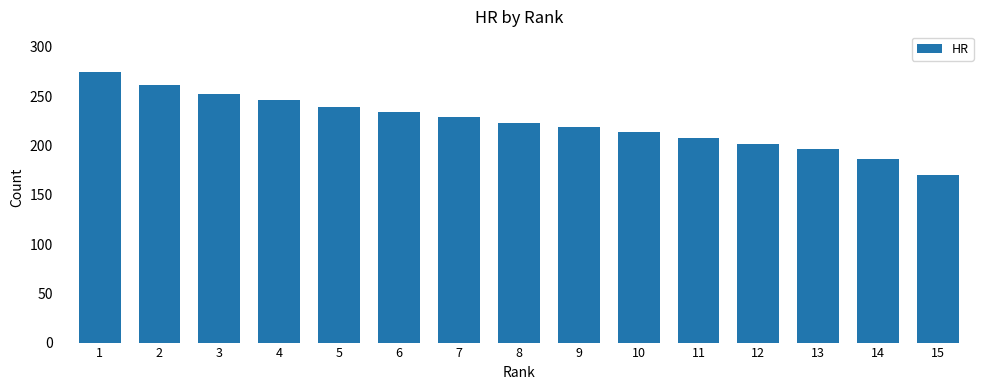

The value at 3 is 252.1. True or false?

True